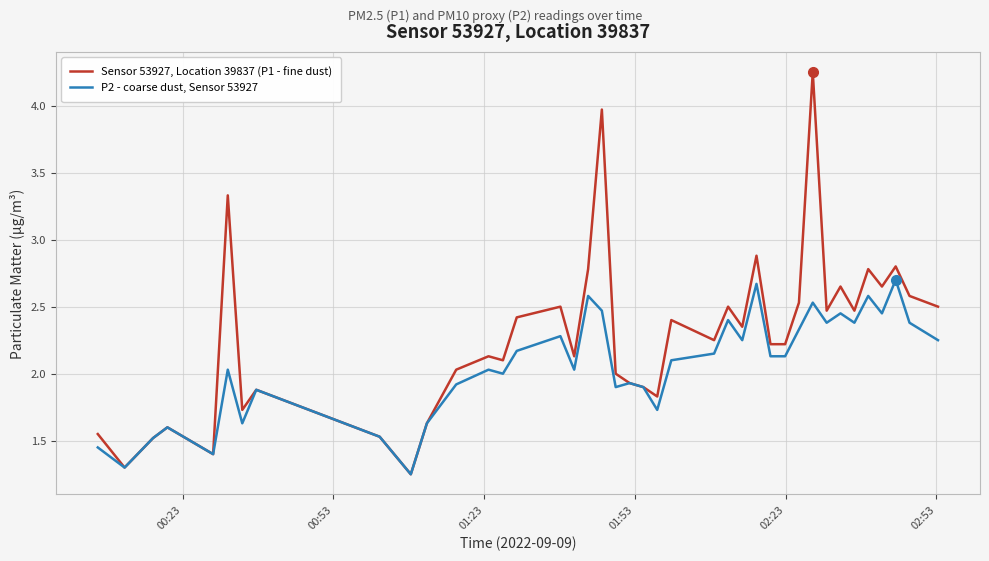

True or false: P2 - coarse dust, Sensor 53927 has more than 0 interior local peaks.

True